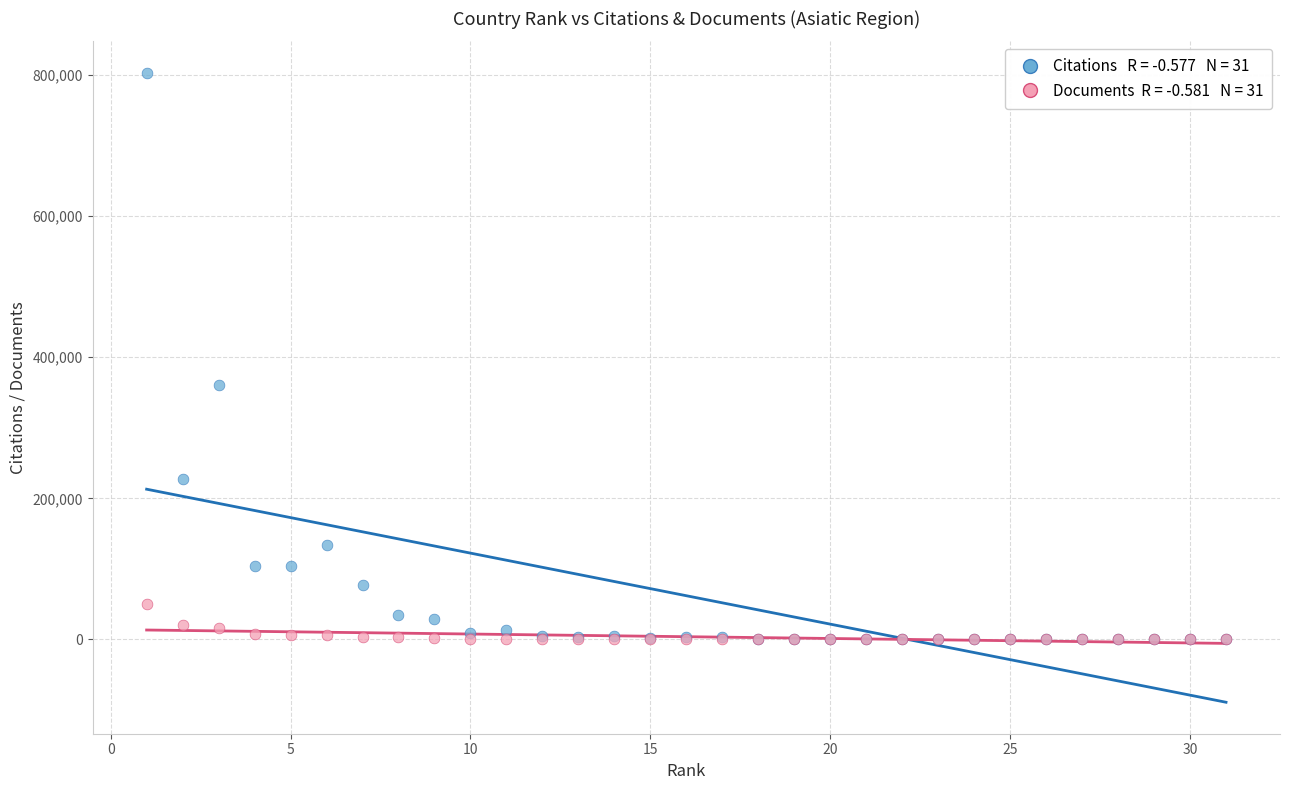

Across all series, what Y value is closest to 401553?

360406